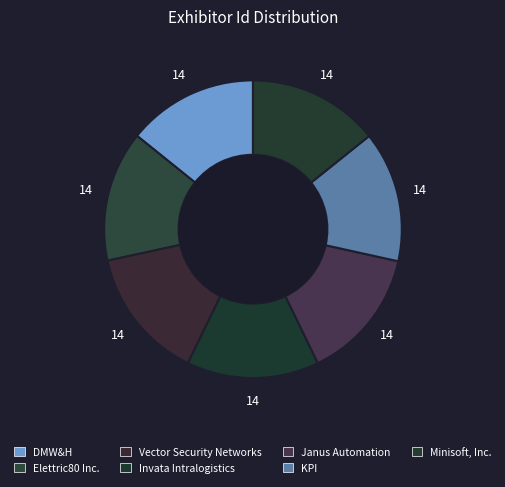

What percentage is NOT represented by Elettric80 Inc.?

85.8%